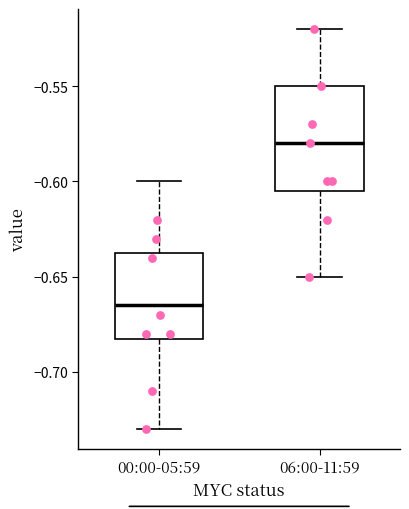

Which box has the highest median line?

06:00-11:59